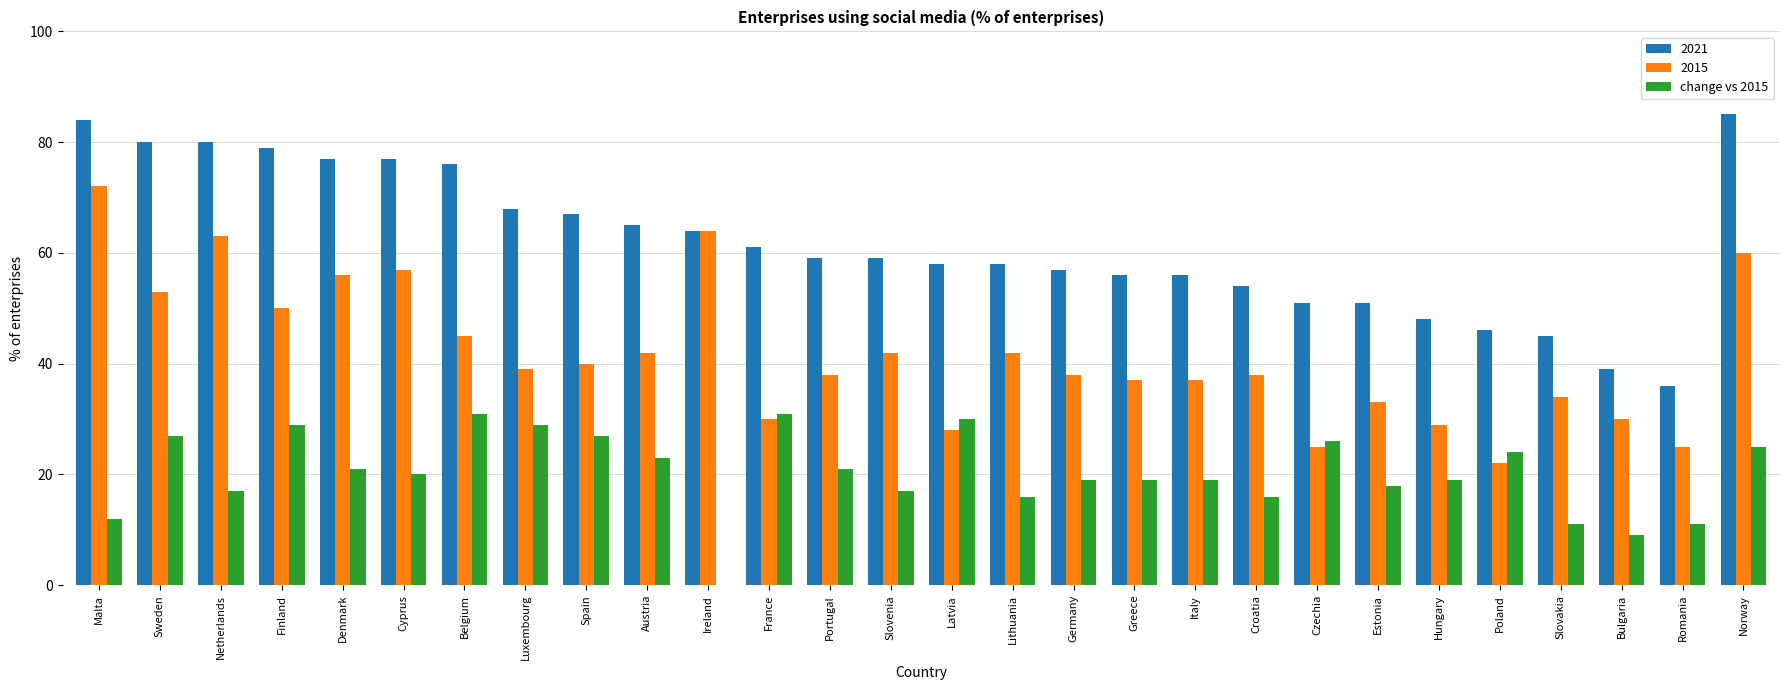

Does the chart contain stacked bars?

No